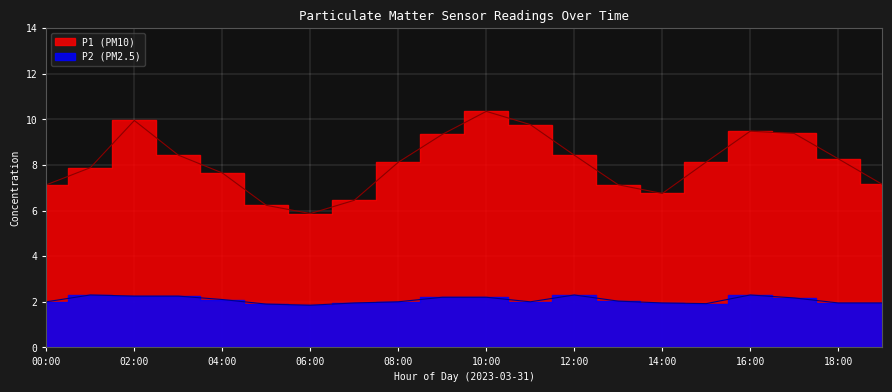

Which series changed the most between 09:00 and 12:00?

P1